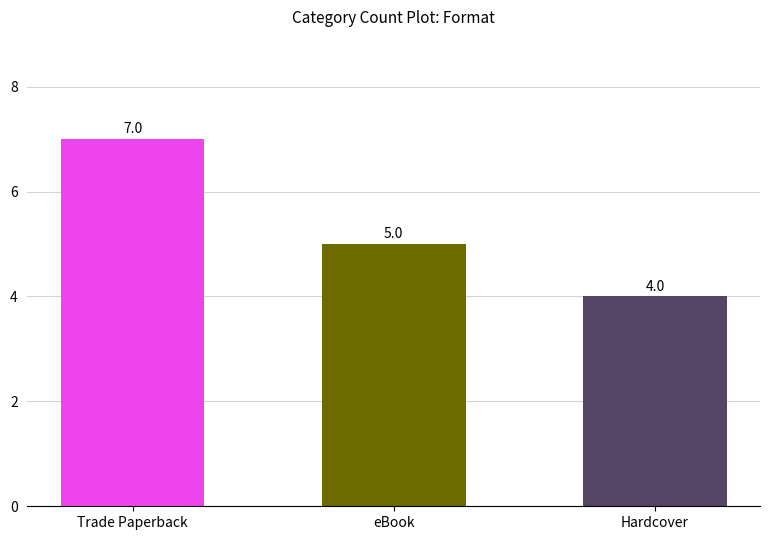

What position from the left is eBook?

2